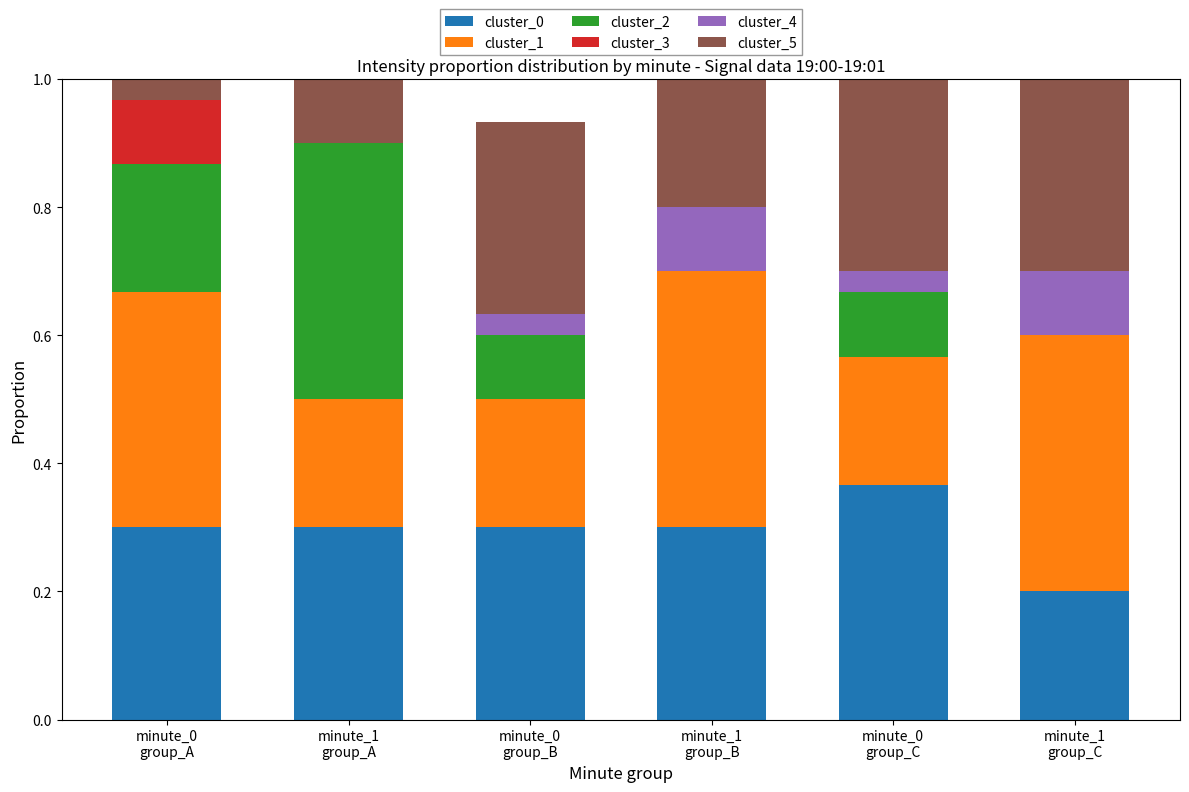

What is the spread (max minus min) of values at minute_1
group_A?

0.4